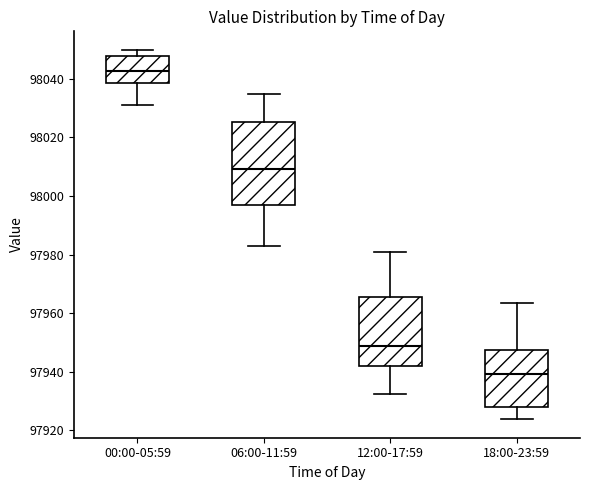

Where does the upper whisker of the box for 00:00-05:59 end on the y-axis? The values are not printed on the chart, so give them approximately, as read against the axis.

98050